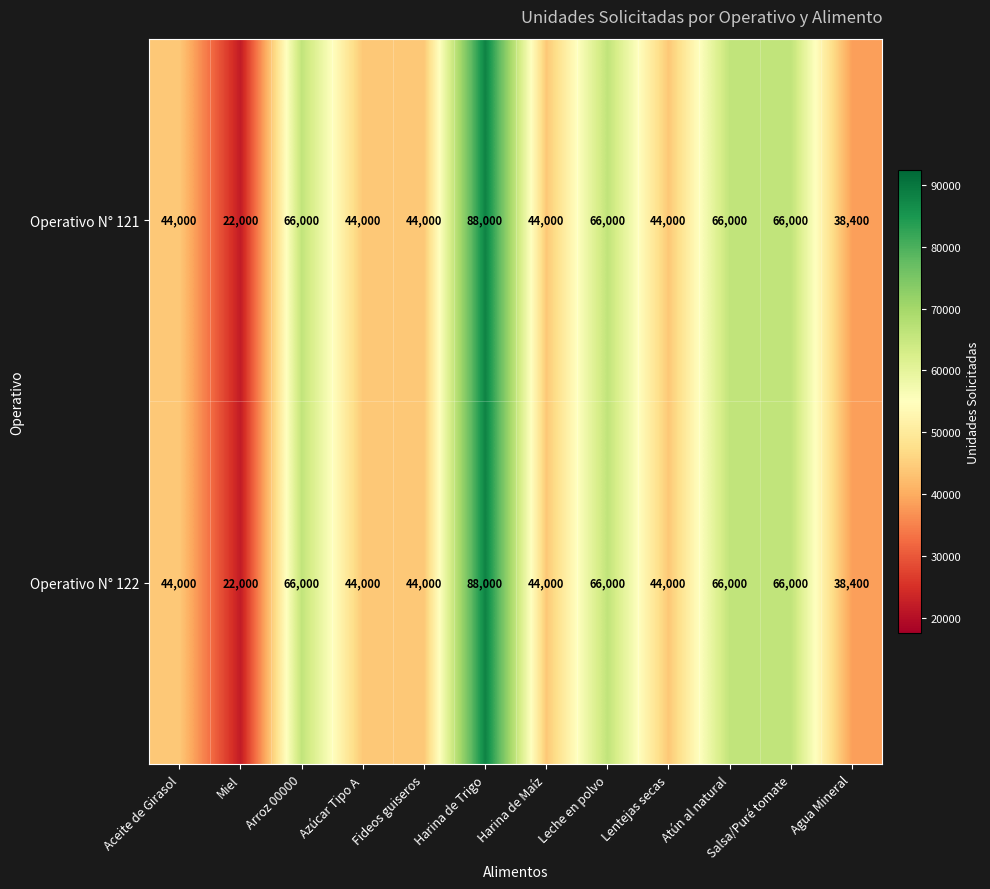

What is the lowest value of the Operativo N° 121 series?

22000